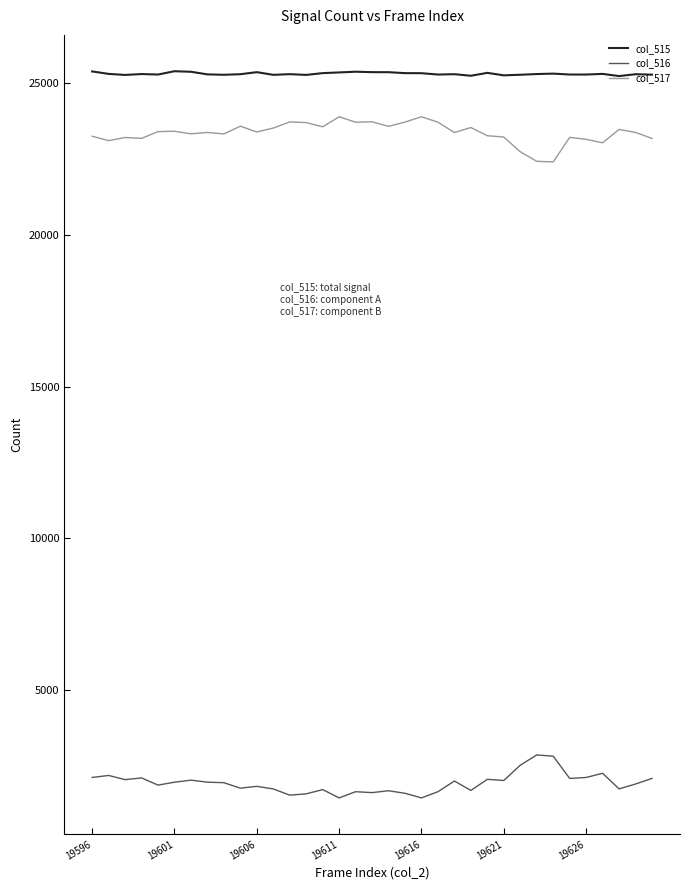

Which series has the largest total across all categories?

col_515